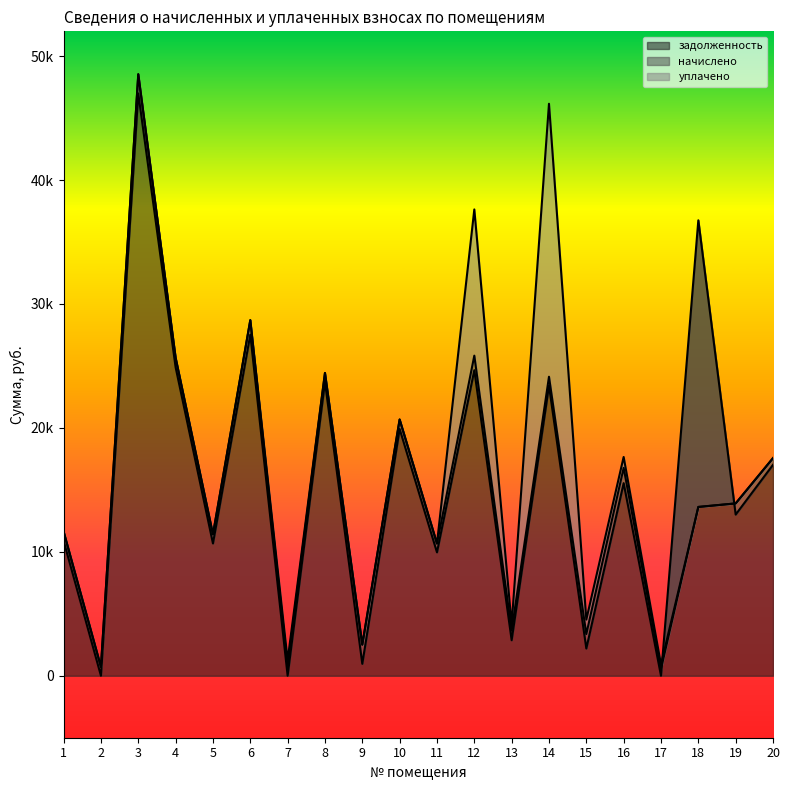

What are all the series names shown in the legend?

задолженность, начислено, уплачено